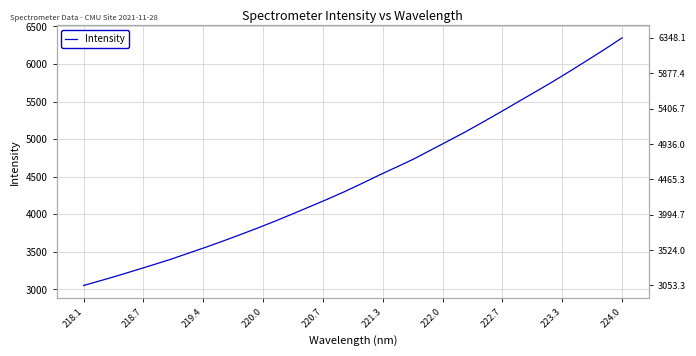

At which category does the chart reach its minimum across all series?

218.1